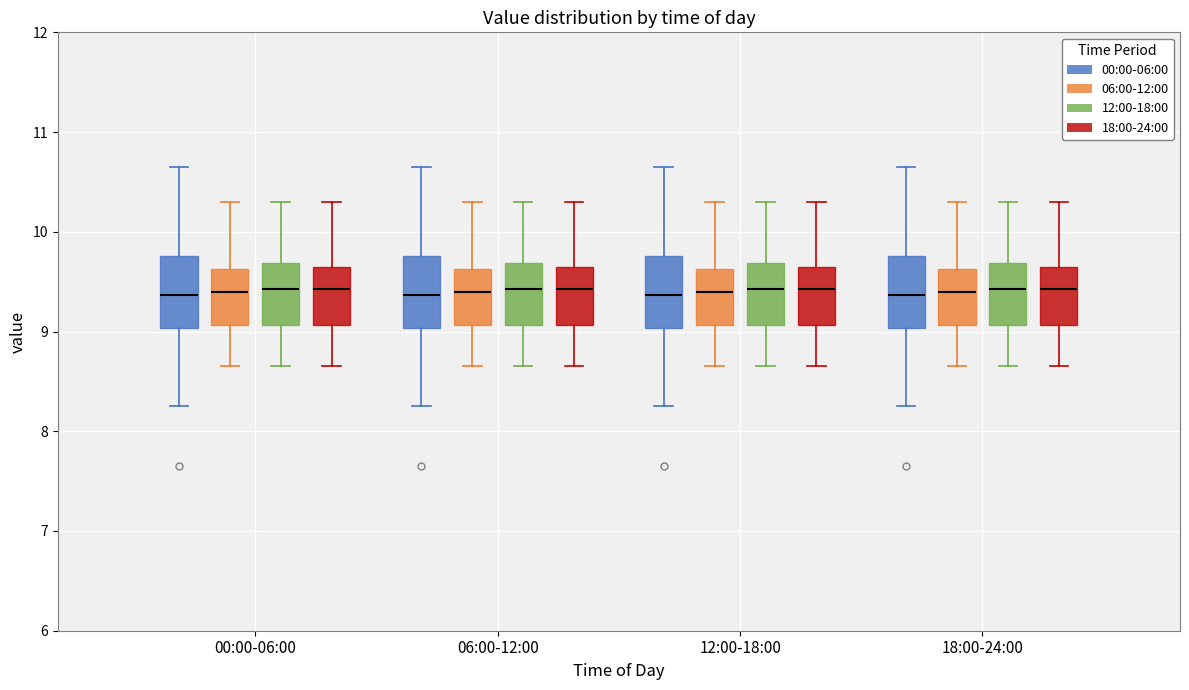

Where does the lower whisker of the box for 00:00-06:00 (00:00-06:00) end on the y-axis? The values are not printed on the chart, so give them approximately, as read against the axis.

8.3